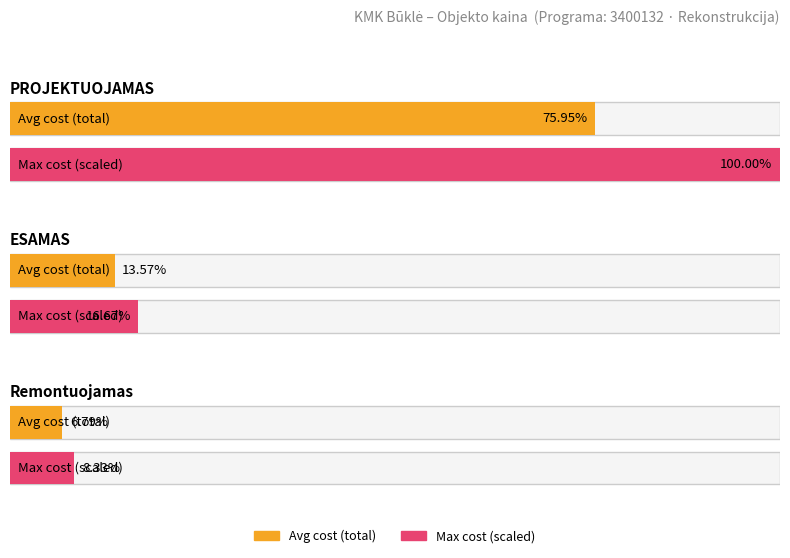

Approximately how many times larger is the value at PROJEKTUOJAMAS compared to Remontuojamas?

11.5